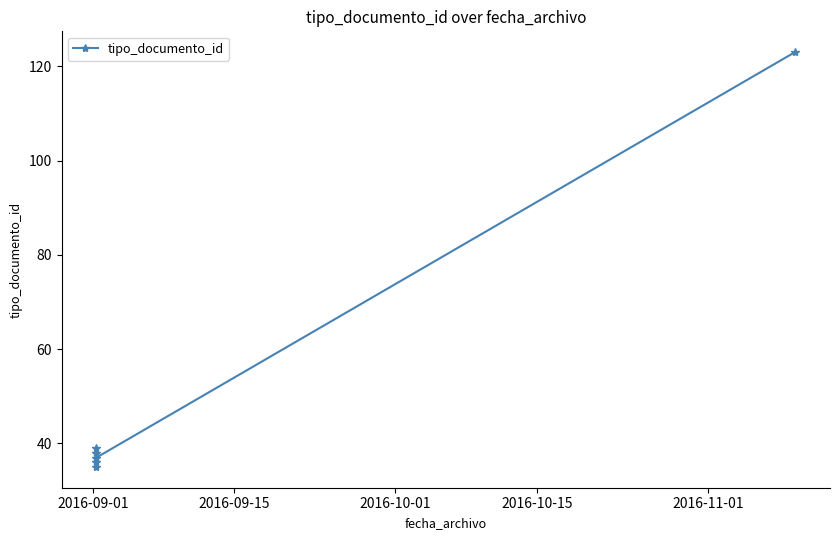

Reading left to right, list all the values displayed in this chart.

35	38	36	39	37	123